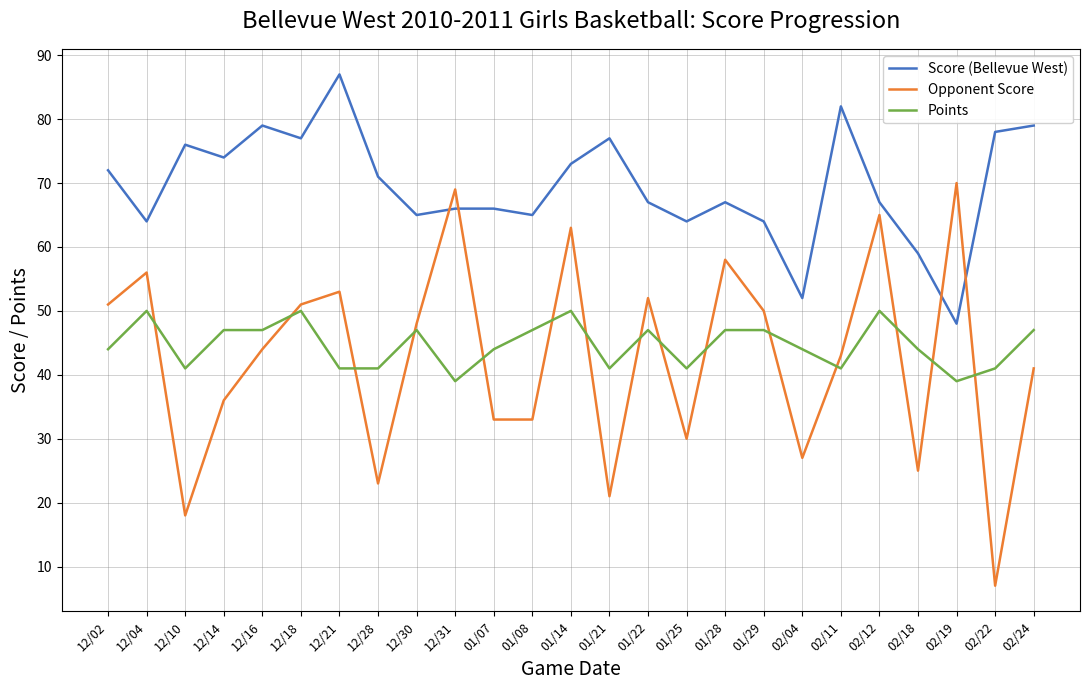

What position from the right is 02/11?

6